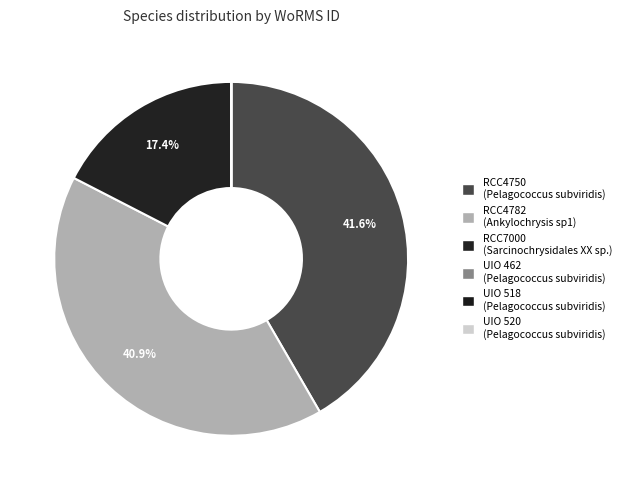

To the nearest percent, what is the difference between the largest and smallest slice percentages?

42%